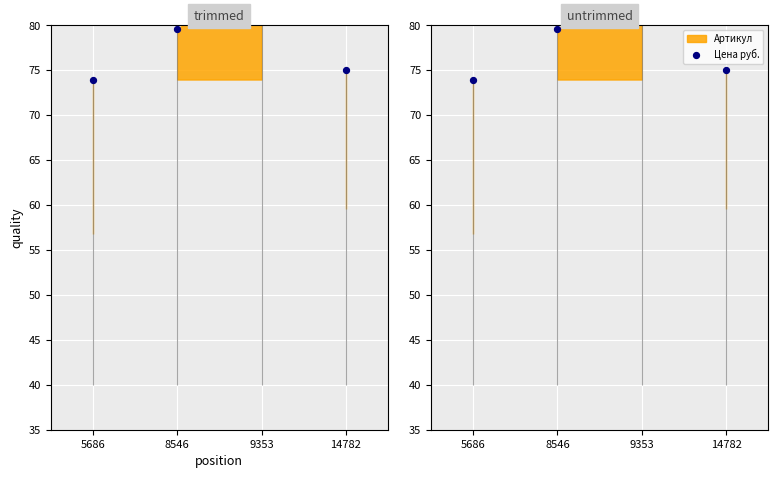

Between 14782 and 9353, which is larger?

9353